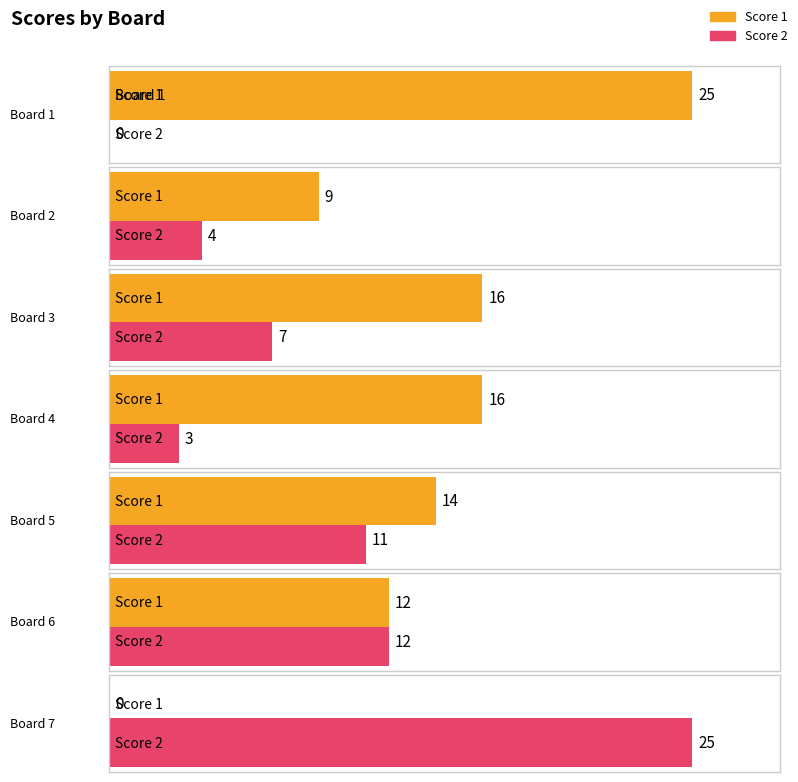

True or false: Score 2 has a value of 2 at Board 4.

False